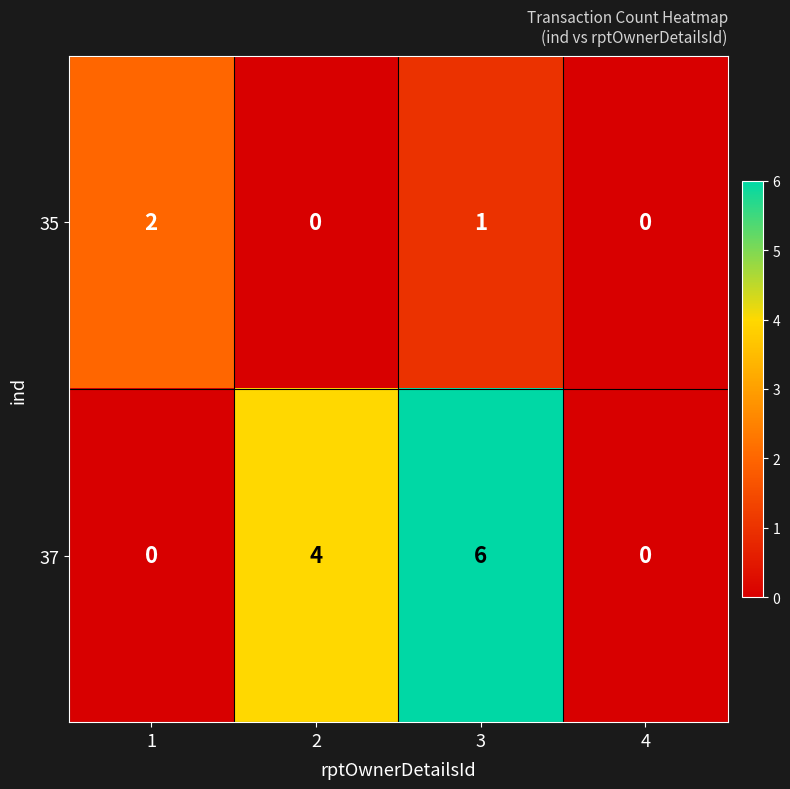

What is the highest value of the 37 series?

6